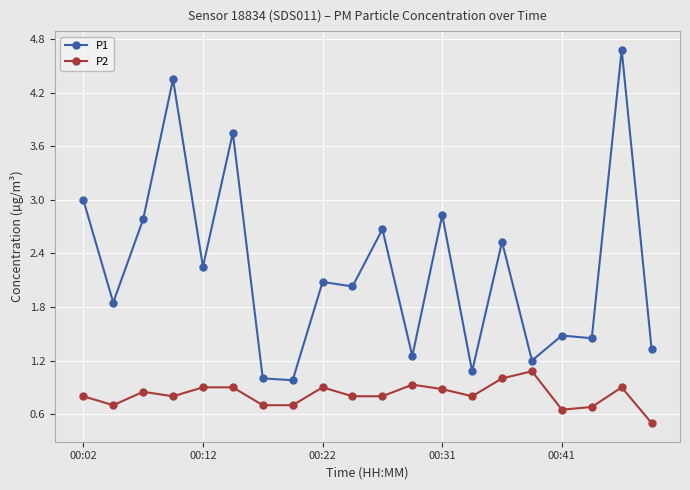

Rank the series by their maximum value, from lowest to highest.

P2, P1